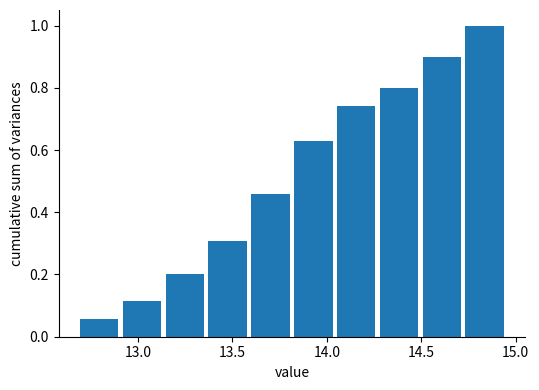

Reading left to right, list every bar in this chart as the range it spans on the x-axis followed by its height. Neither the bar edges nor the heights are printed on the chart, so give them approximately, as read against the axes.

12.70 to 12.90: 0.06
12.90 to 13.15: 0.12
13.15 to 13.35: 0.20
13.35 to 13.60: 0.30
13.60 to 13.80: 0.46
13.80 to 14.05: 0.62
14.05 to 14.25: 0.74
14.25 to 14.50: 0.80
14.50 to 14.70: 0.90
14.70 to 14.95: 1.00